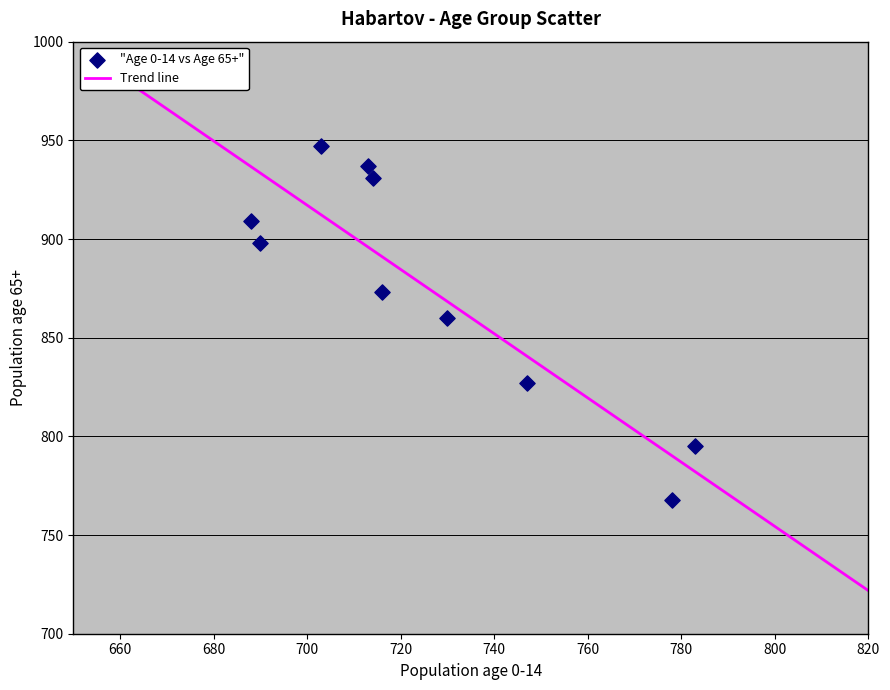

What Y value in the scatter plot is closest to 857?

860